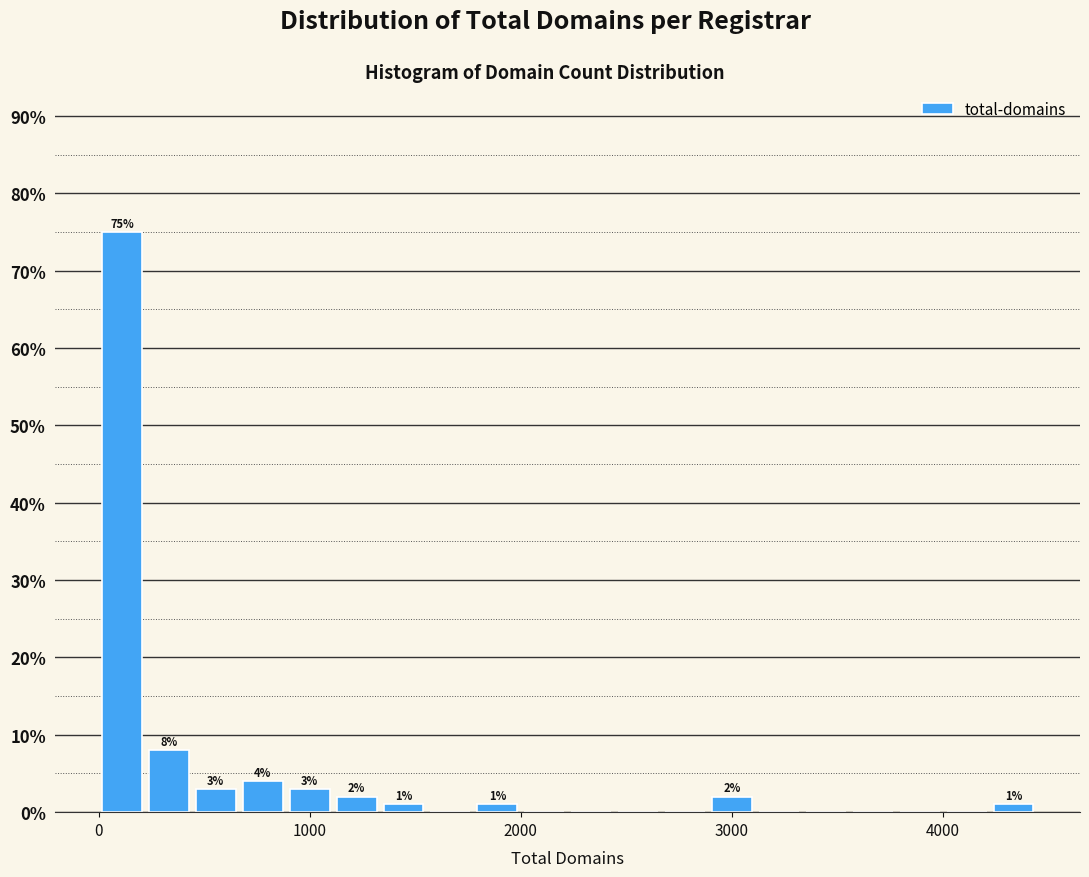

Around what value on the x-axis is the tallest bar? Give the approximate position of its centre, as read against the axis.

100